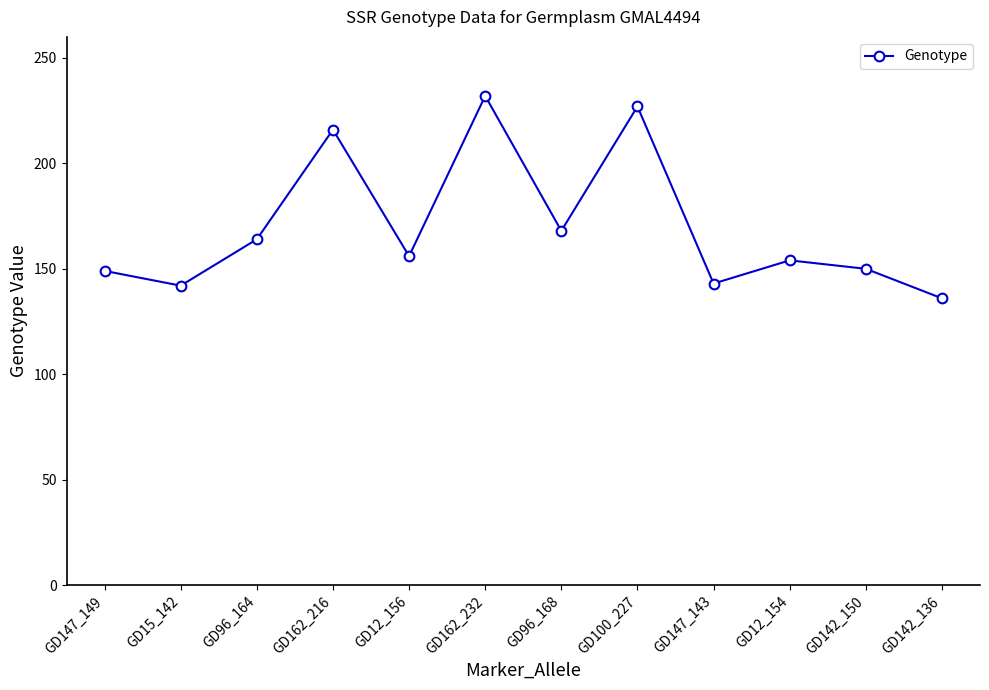

How many points are higher than both their immediate neighbors (excluding endpoints)?

4